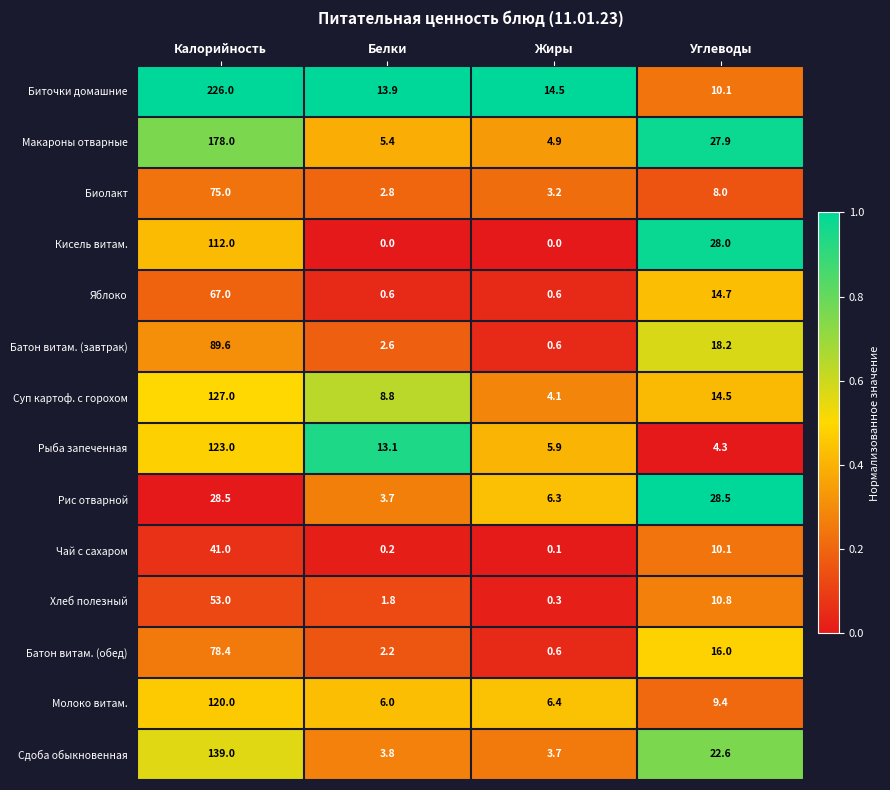

At which label is Кисель витам. closest to 56?

Углеводы